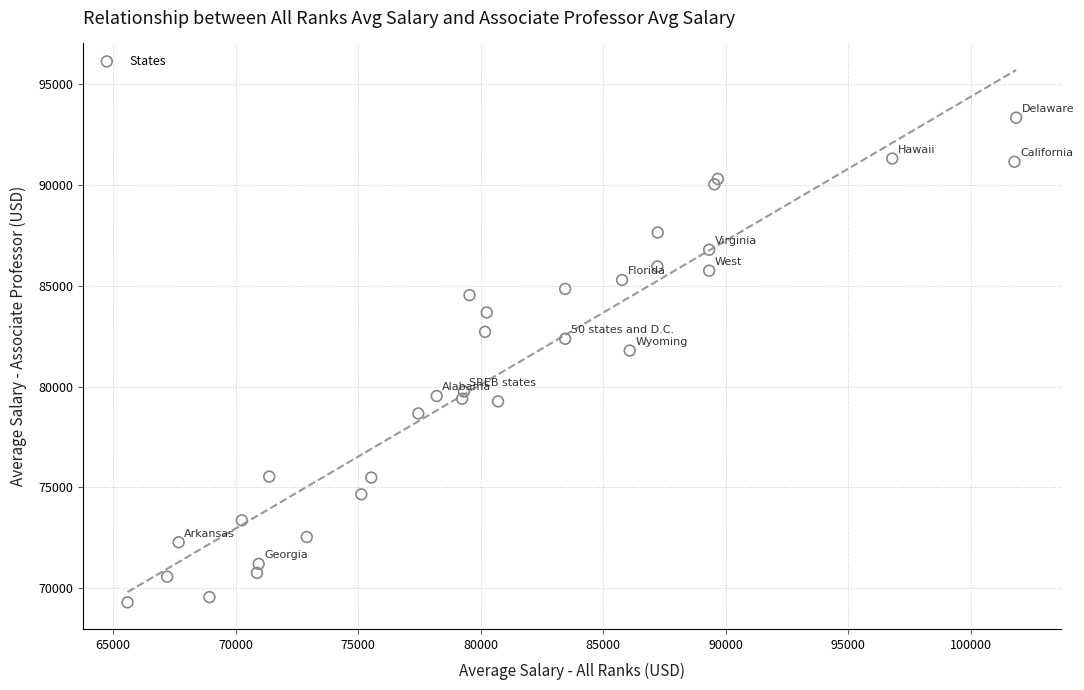

What Y value in the scatter plot is closest to 81316?

81786.9